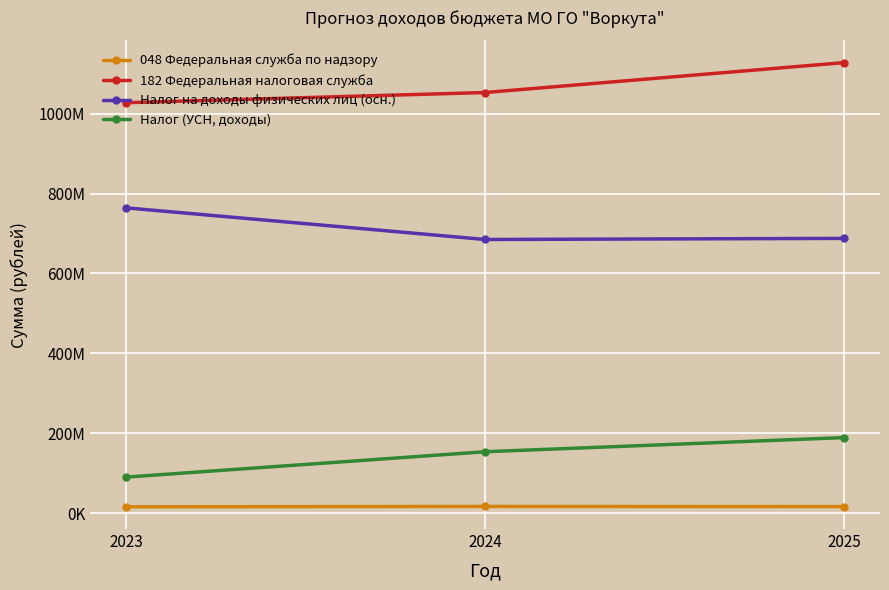

Count the 182 Федеральная налоговая служба values in the range 1027337000 to 1127673600.

3